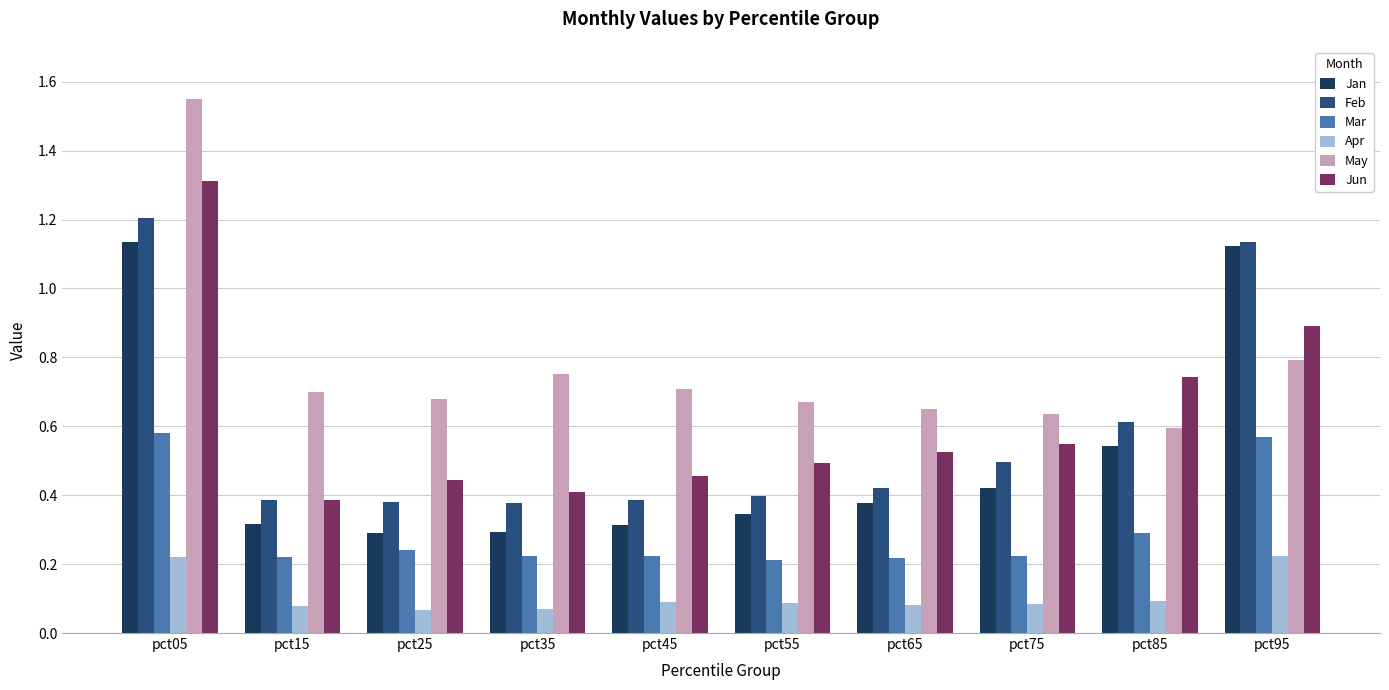

Count the Feb values in the range 0 to 1.

8